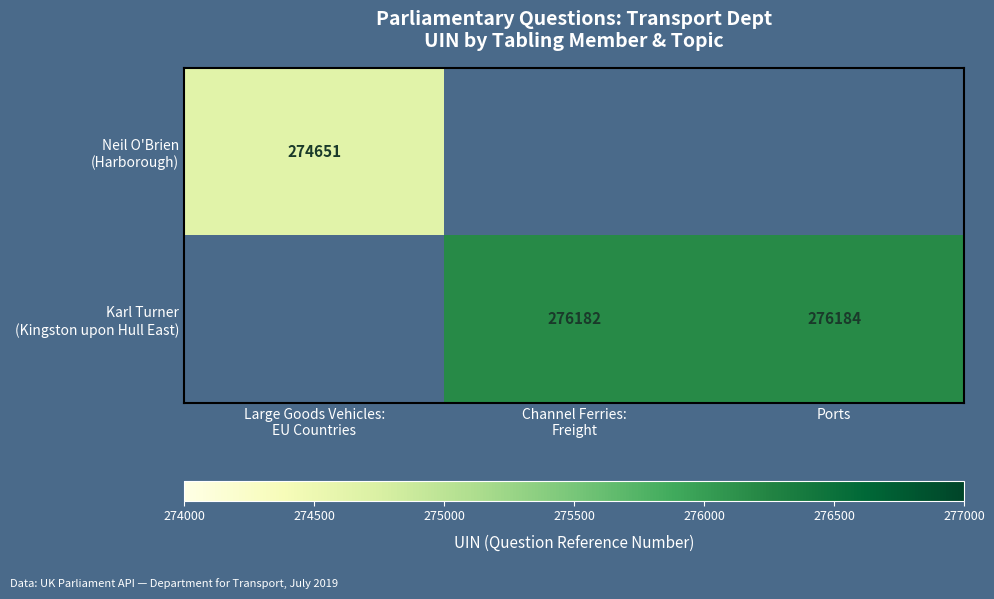

What is the maximum value shown in the chart?

276184.0